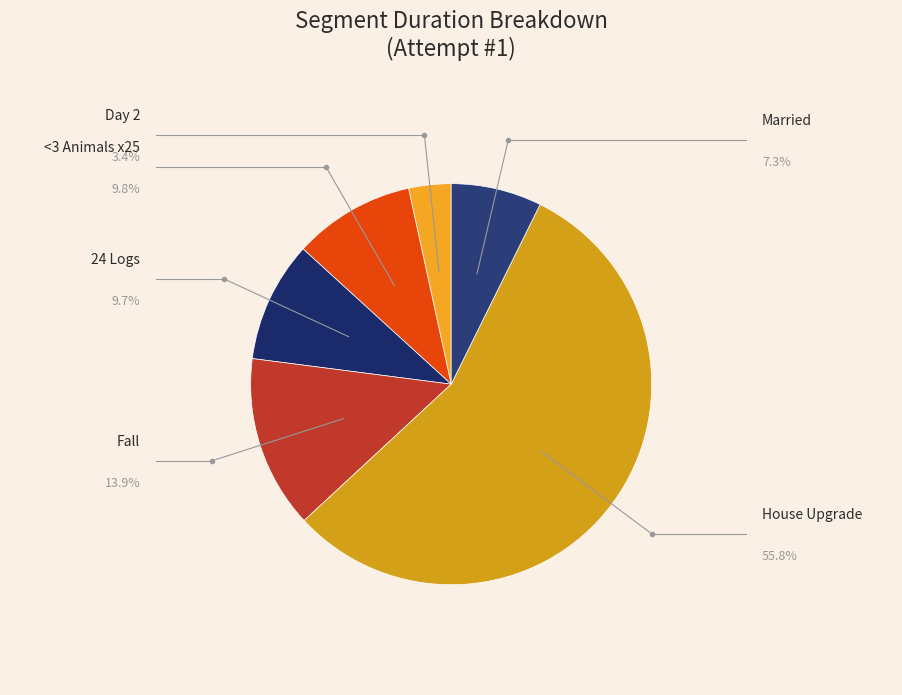

To the nearest percent, what is the combined percentage of <3 Animals x25 and Fall?

24%